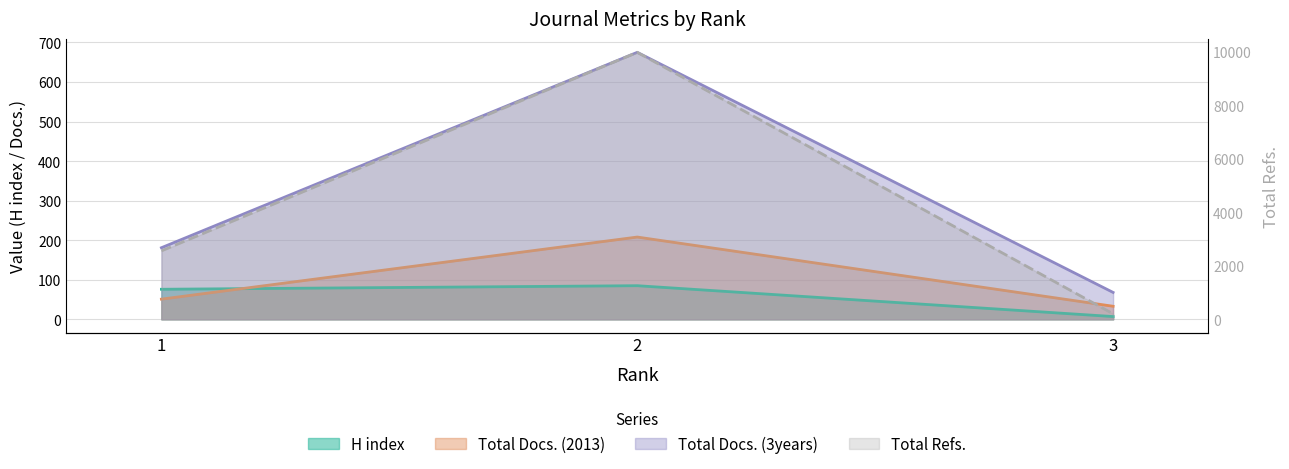

Which series has the largest range (max minus min)?

Total Refs.